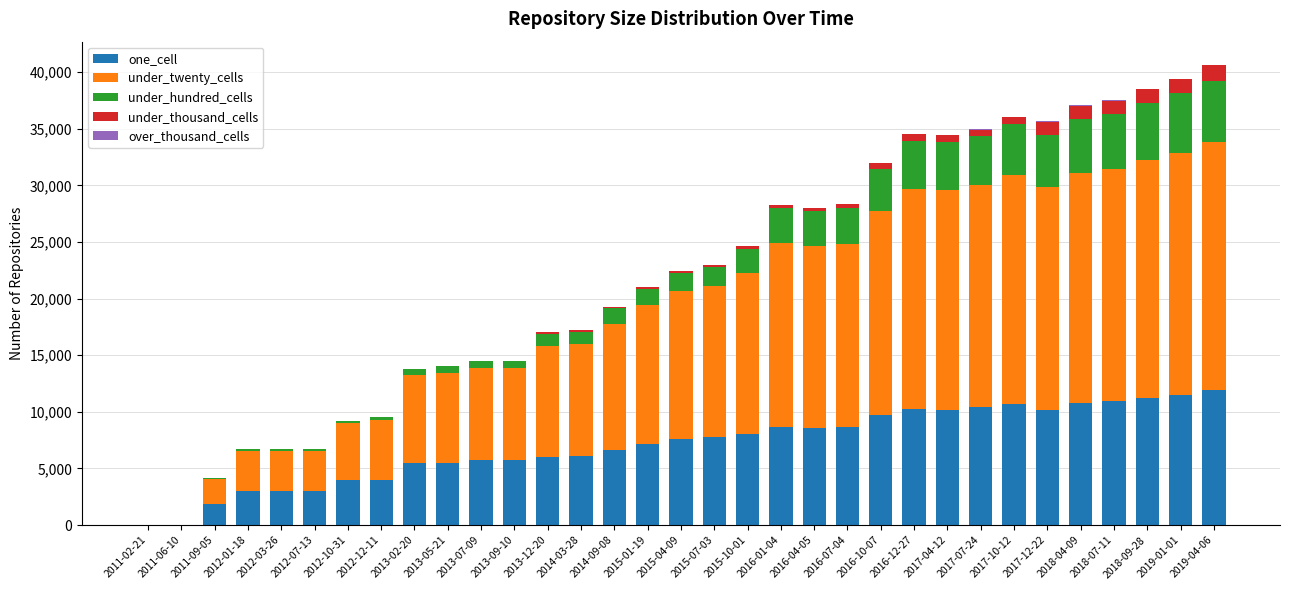

The value of one_cell at 2017-10-12 is 4627. True or false?

False